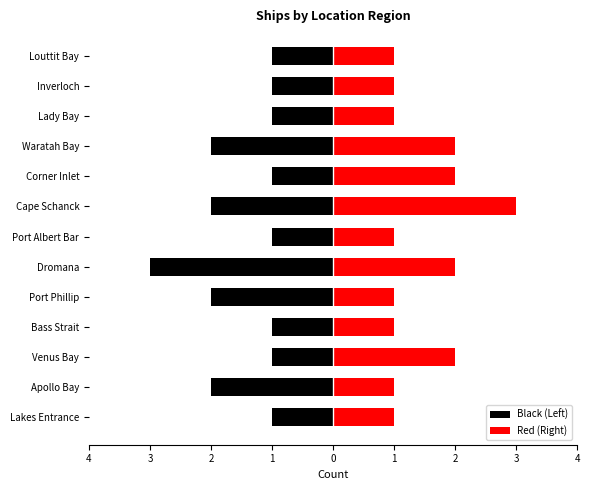

List the series in order of their overall mean, lowest first.

Black (Left), Red (Right)